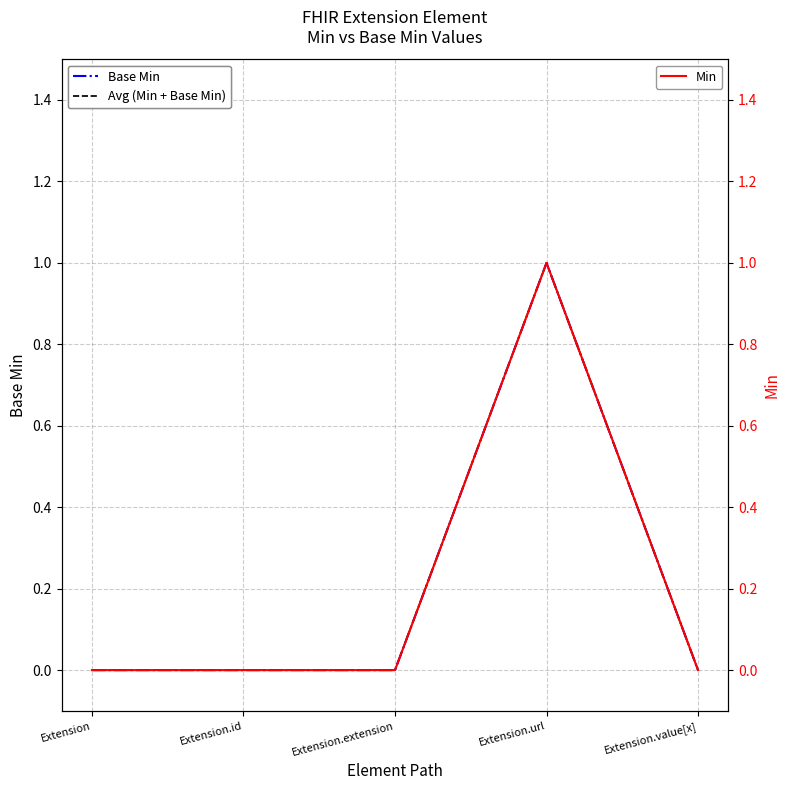

Where is Base Min nearest to the value 0?

Extension